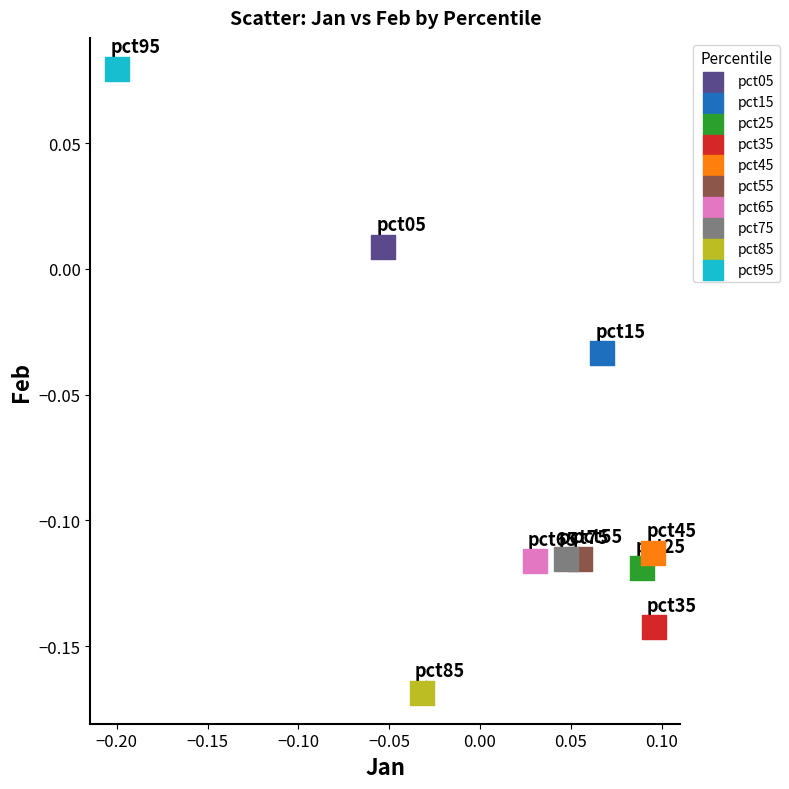

What are all the series names shown in the legend?

pct05, pct15, pct25, pct35, pct45, pct55, pct65, pct75, pct85, pct95